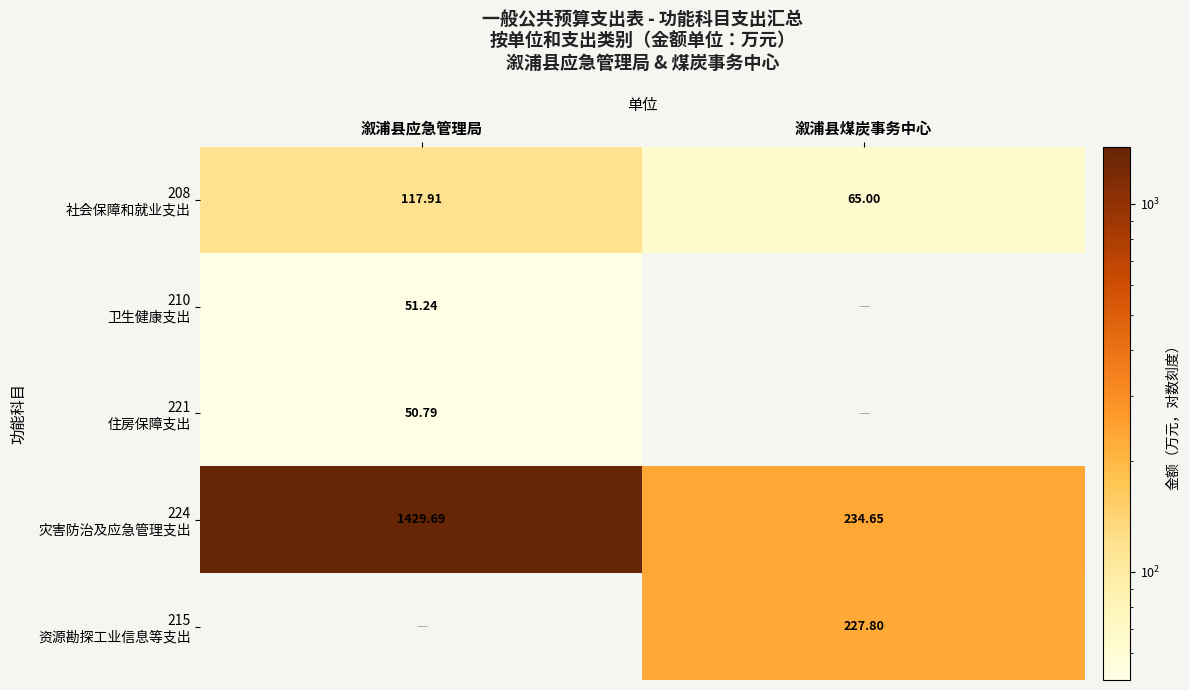

What is the minimum value for 221 住房保障支出?

50.8